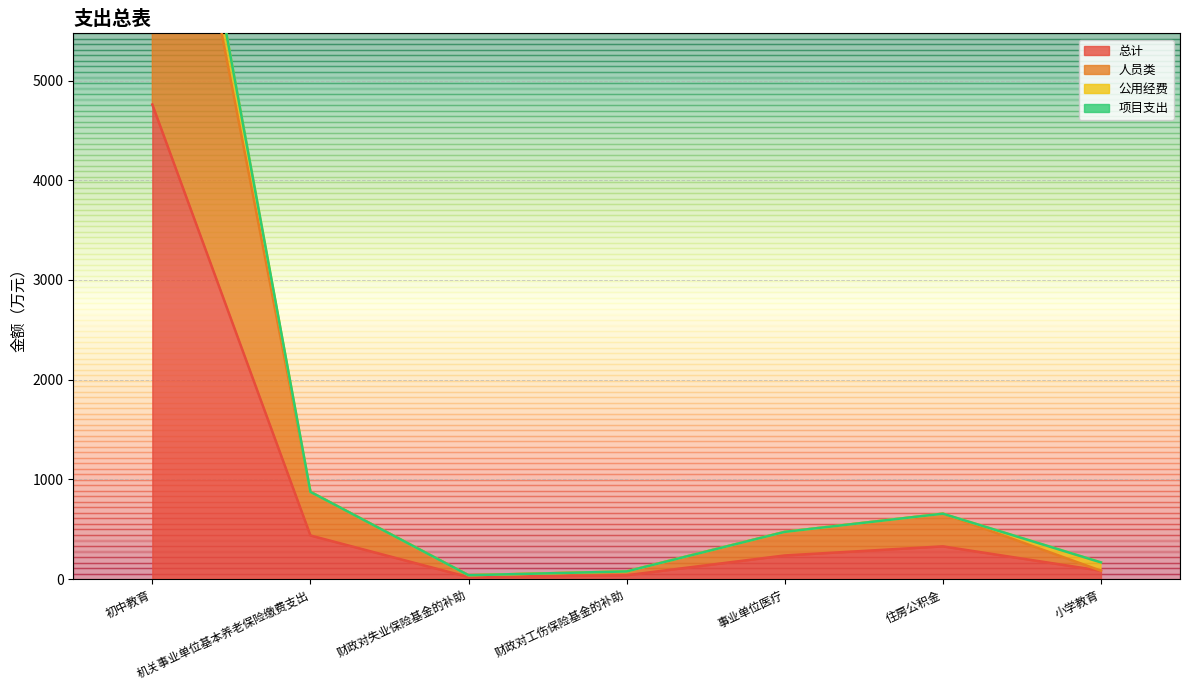

At which label is 总计 closest to 2389?

机关事业单位基本养老保险缴费支出